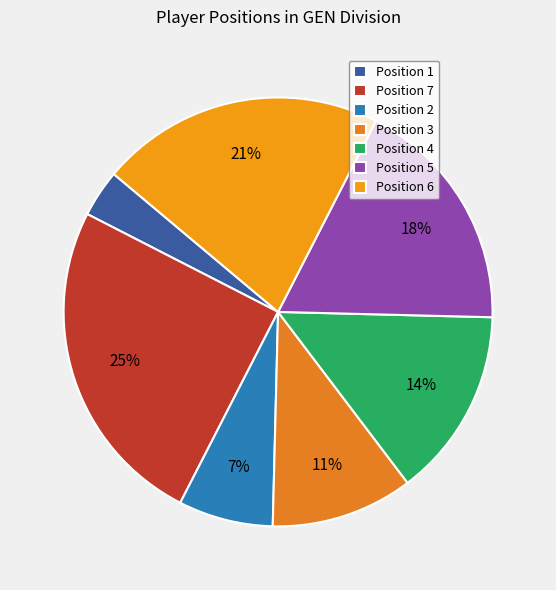

To the nearest percent, what is the average slice percentage?

14%